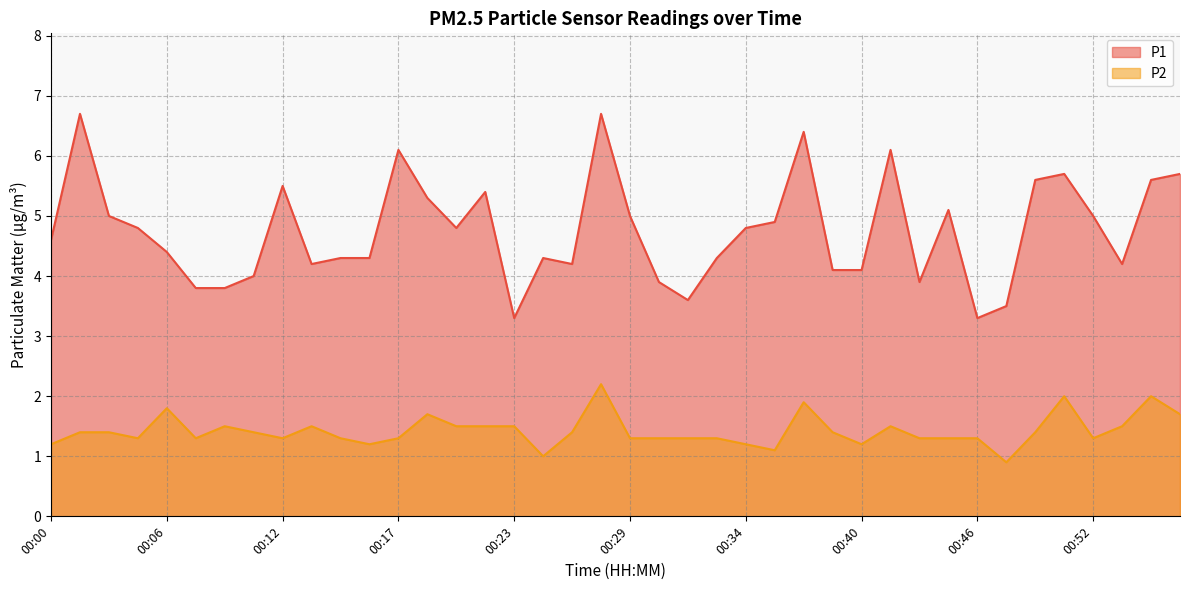

Which series has the largest range (max minus min)?

P1